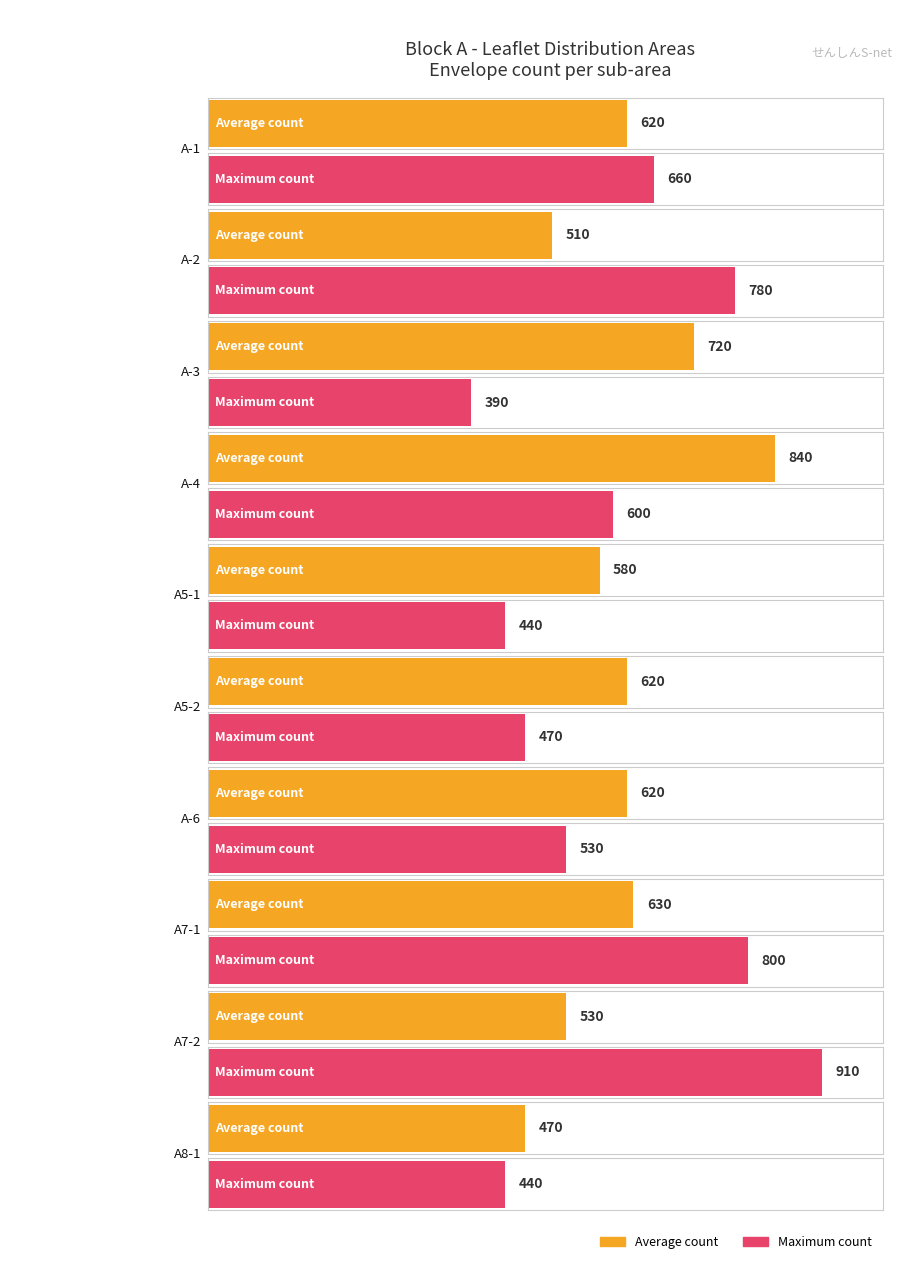

Which series has the largest range (max minus min)?

Maximum utilization